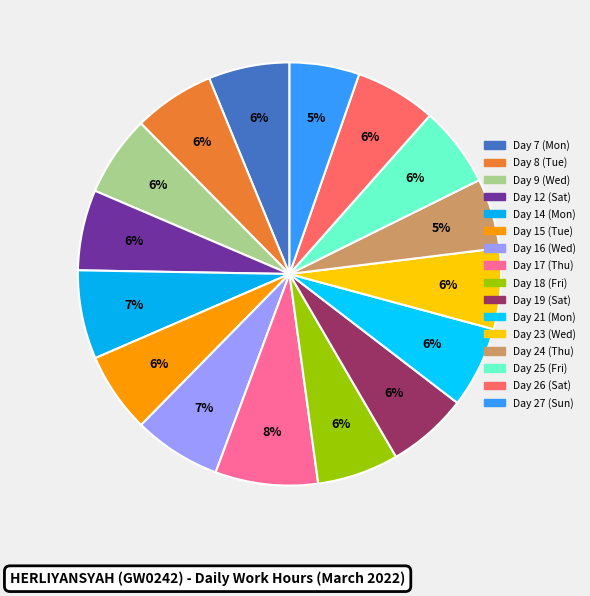

To the nearest percent, what portion does Day 19 (Sat) represent?

6%